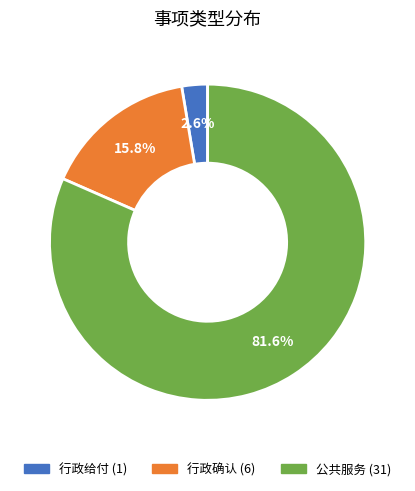

Rank the categories by value from highest to lowest.

公共服务, 行政确认, 行政给付